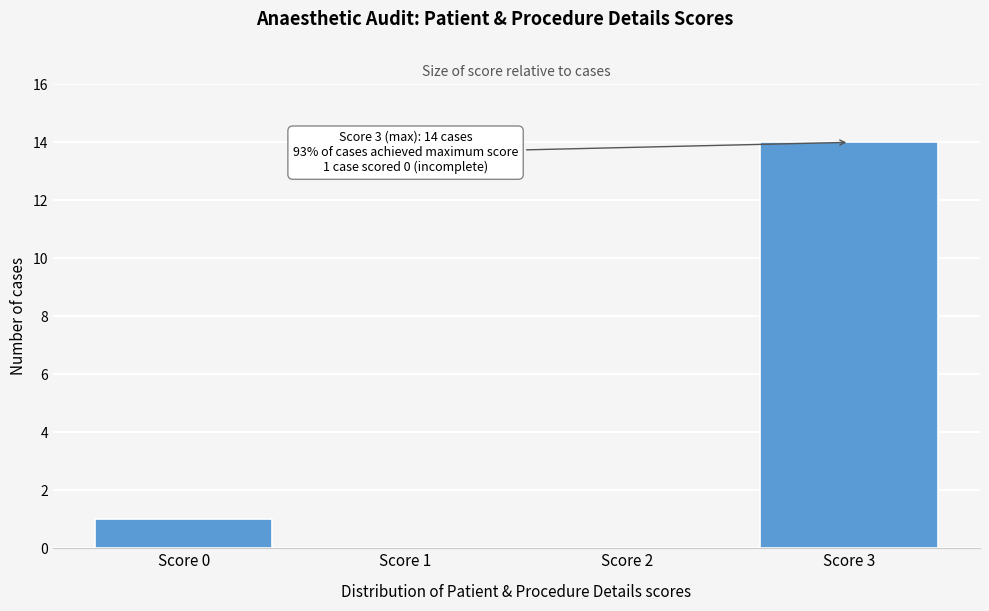

Reading left to right, what are all the values shown in this chart?

Score 0=1	Score 1=0	Score 2=0	Score 3=14